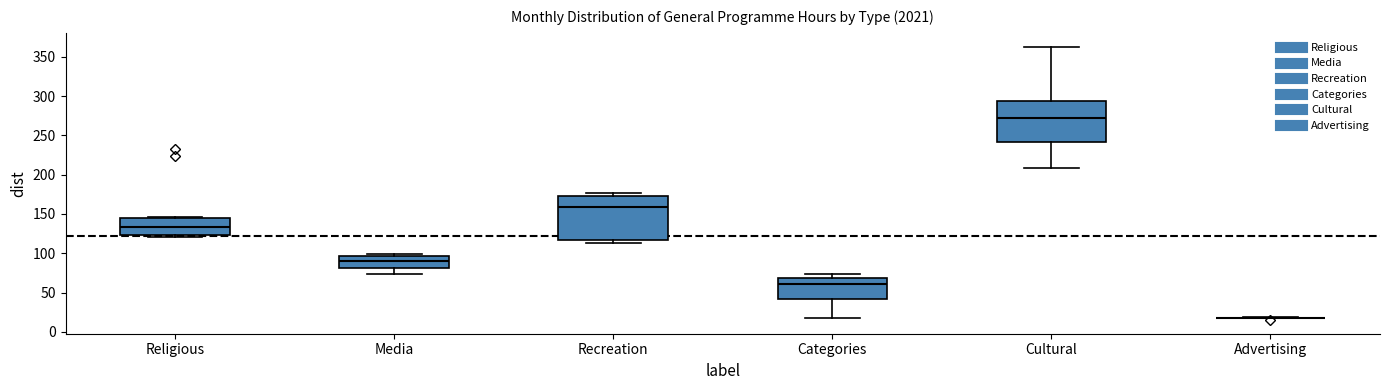

Reading left to right, read every box against the y-axis: the position of its median line, the range the box covers, and the ends of its whiskers. The values are not printed on the chart, so give them approximately, as read against the axis.

Religious: median 135, box 125 to 145, whiskers 120 to 145
Media: median 90, box 80 to 95, whiskers 75 to 100
Recreation: median 160, box 115 to 170, whiskers 115 (just below the box's lower edge) to 175
Categories: median 60, box 40 to 70, whiskers 20 to 75
Cultural: median 275, box 240 to 295, whiskers 210 to 365
Advertising: box collapsed to a line at 20, whiskers 15 to 20